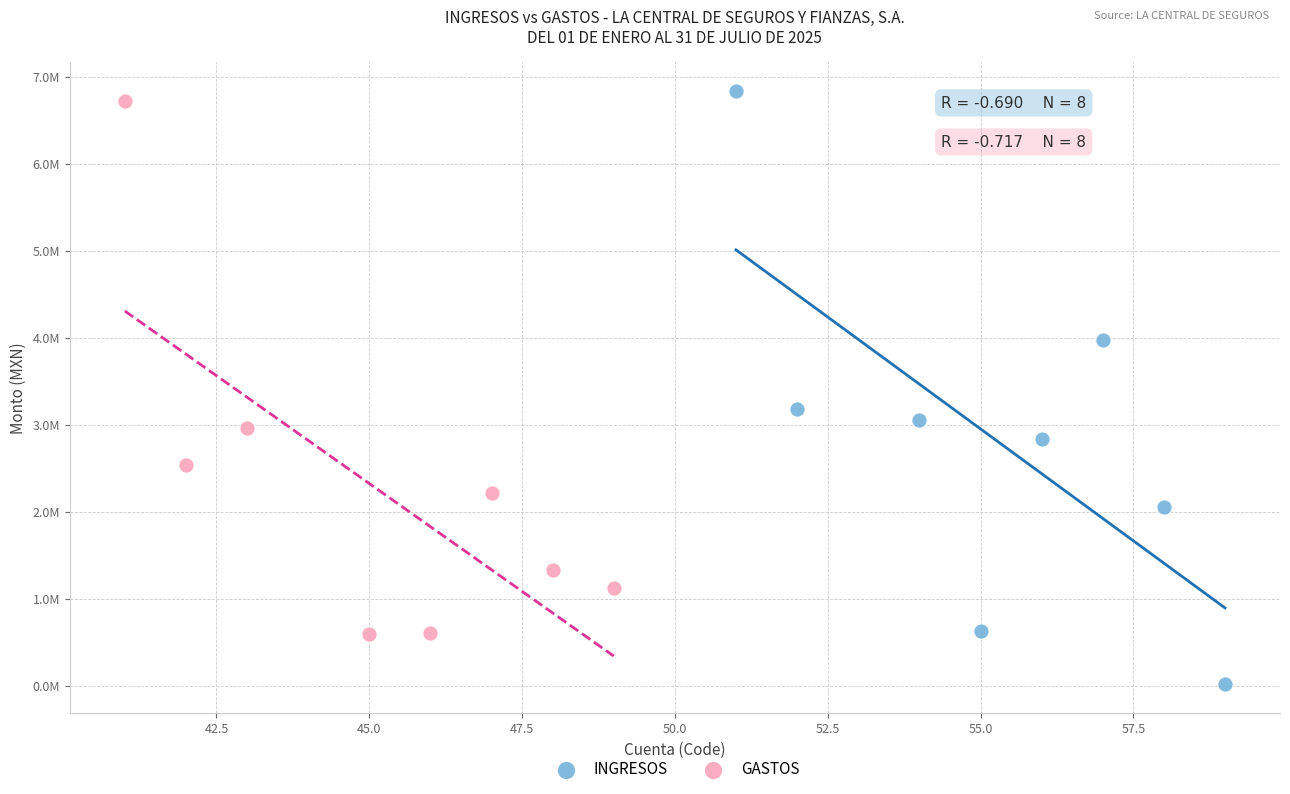

What are all the series names shown in the legend?

INGRESOS, GASTOS